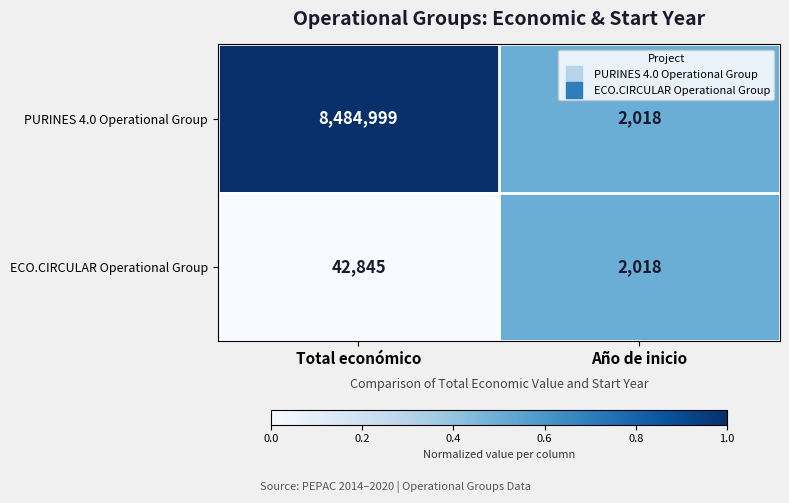

Is it true that PURINES 4.0 Operational Group equals 2018 at Año de inicio?

True